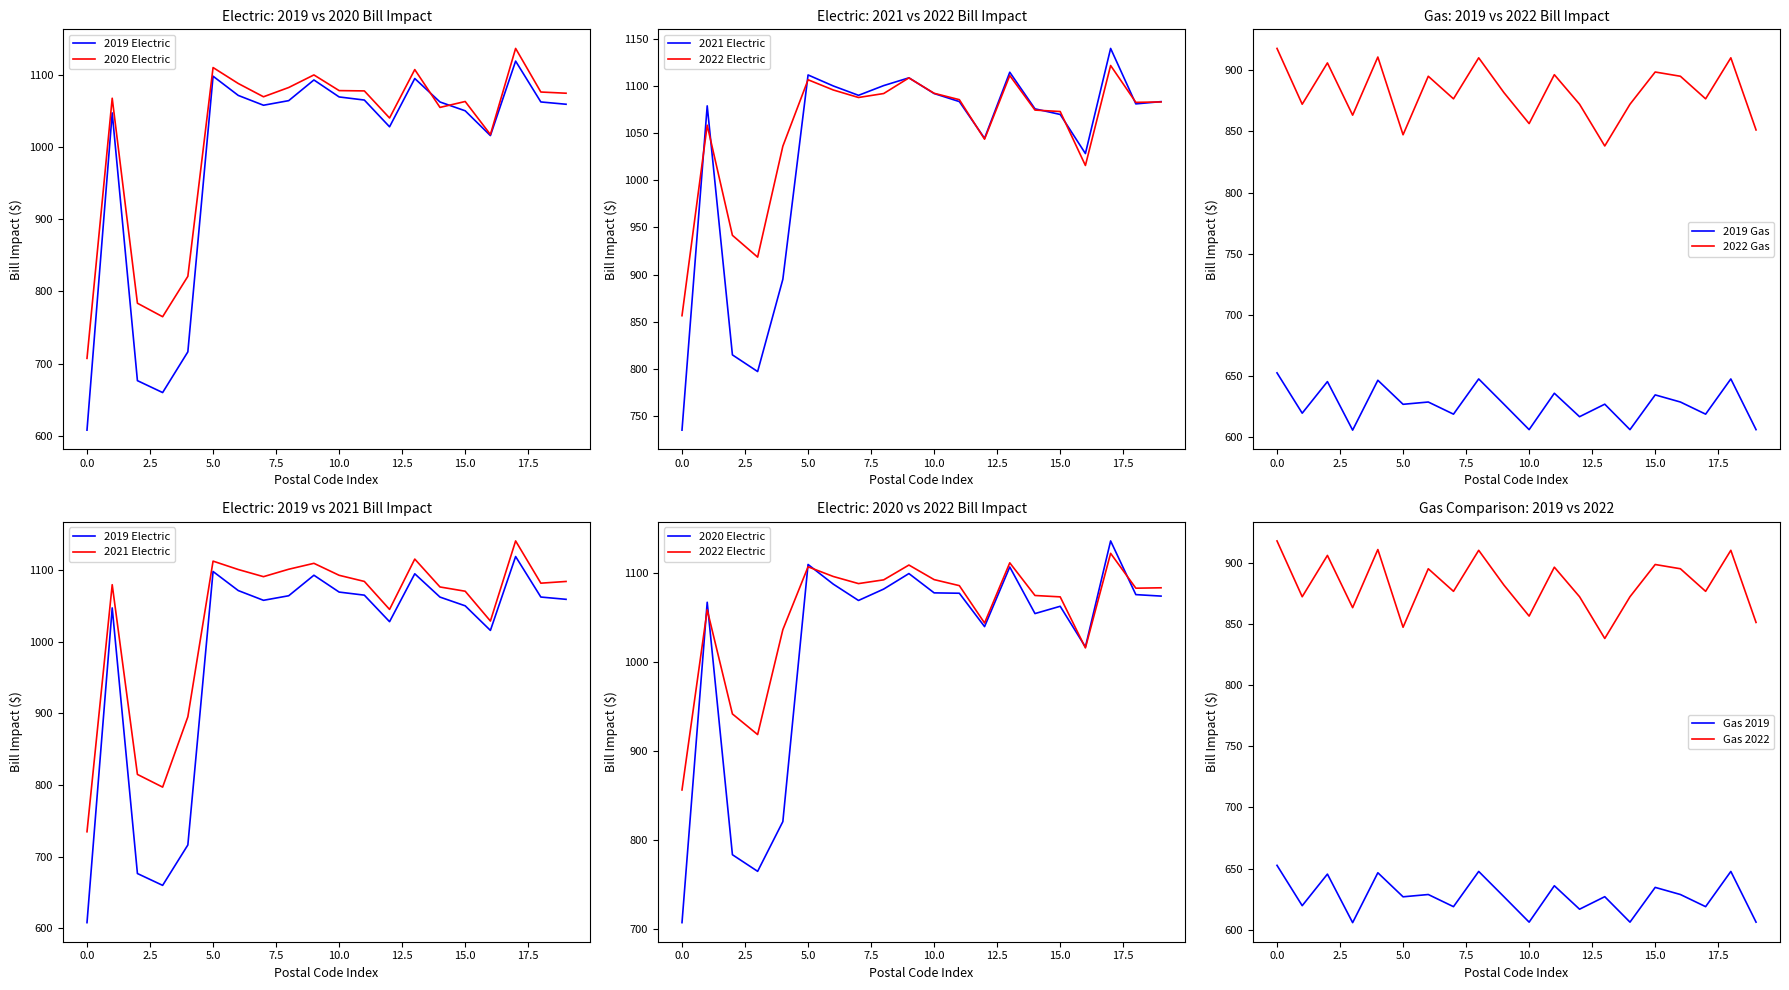

What is the lowest value of the 2020 series?

707.1